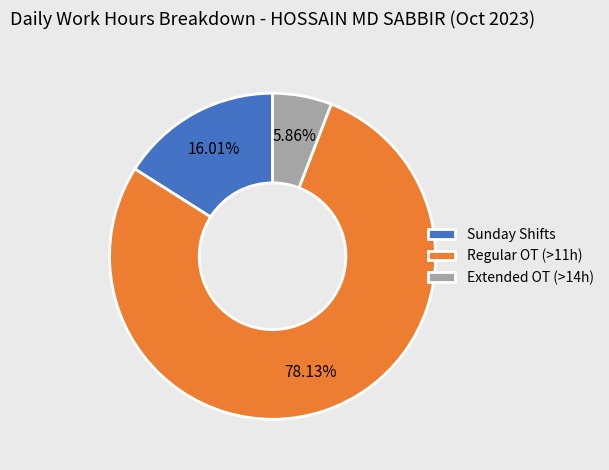

Rank the categories by value from lowest to highest.

Extended OT (>14h), Sunday Shifts, Regular OT (>11h)